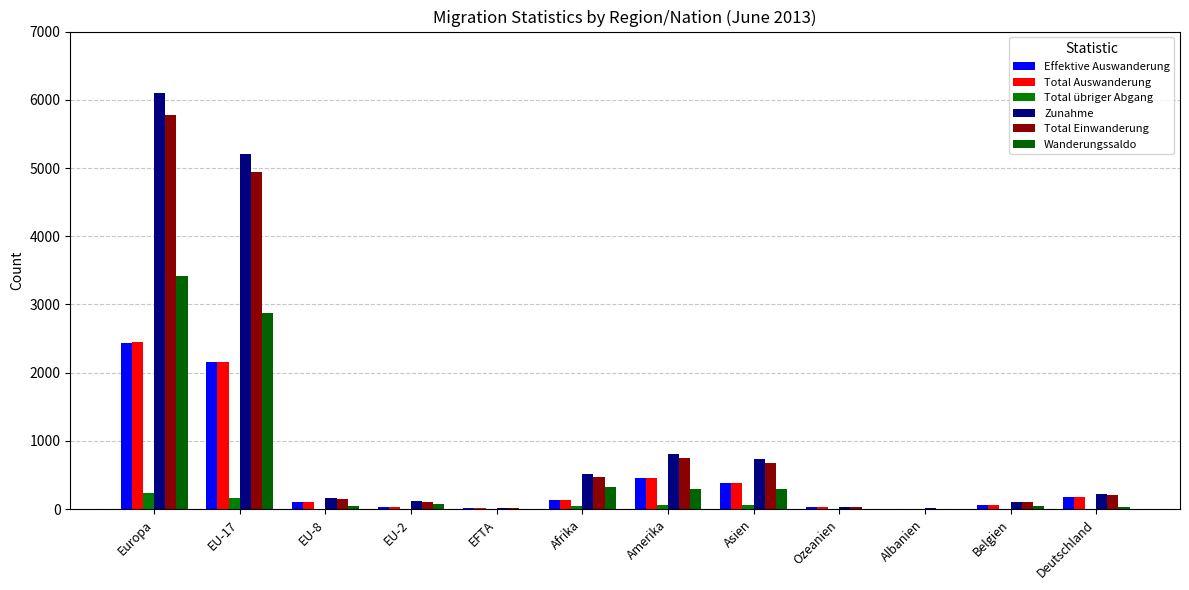

Where does the Effektive Auswanderung series first go above 137?

Europa